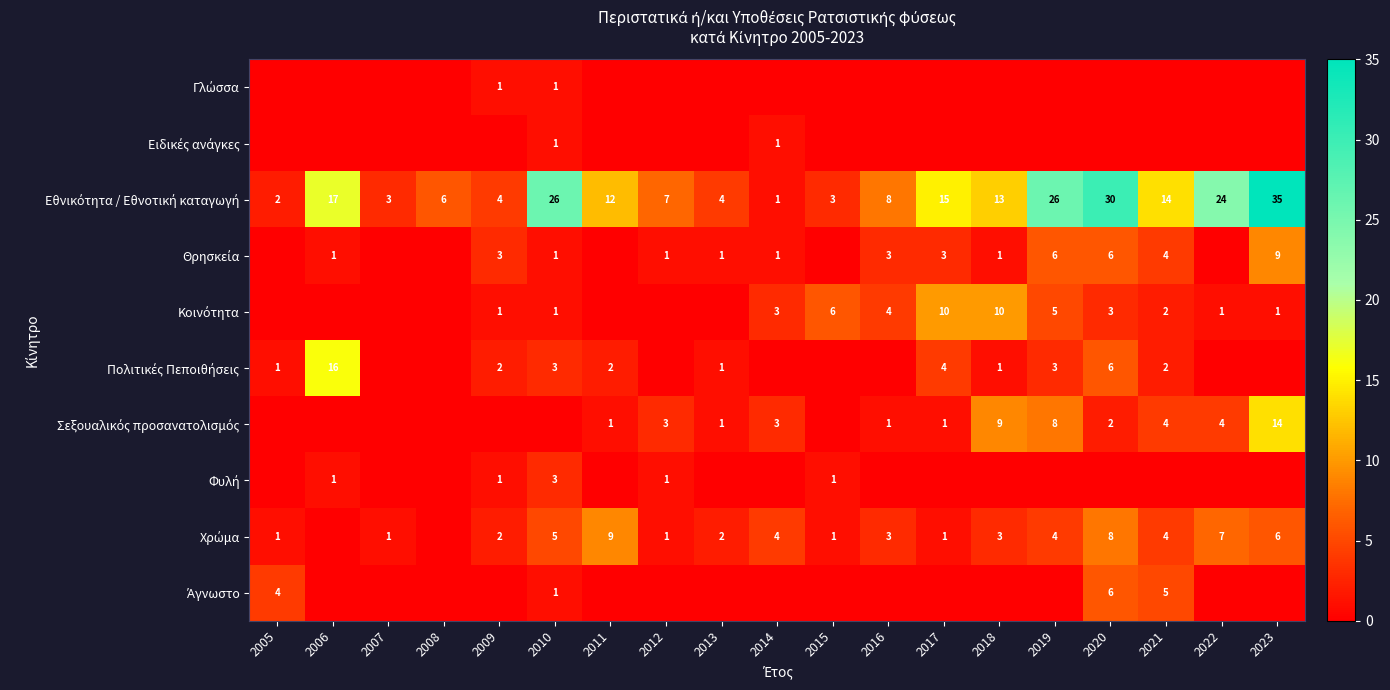

At which category is the sum across all series the highest?

2023